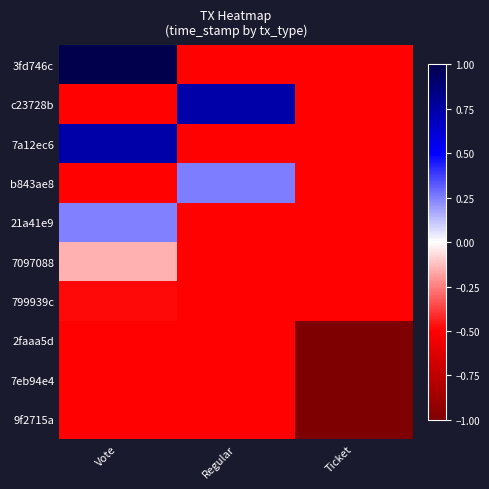

What is the smallest value displayed?

-1.0